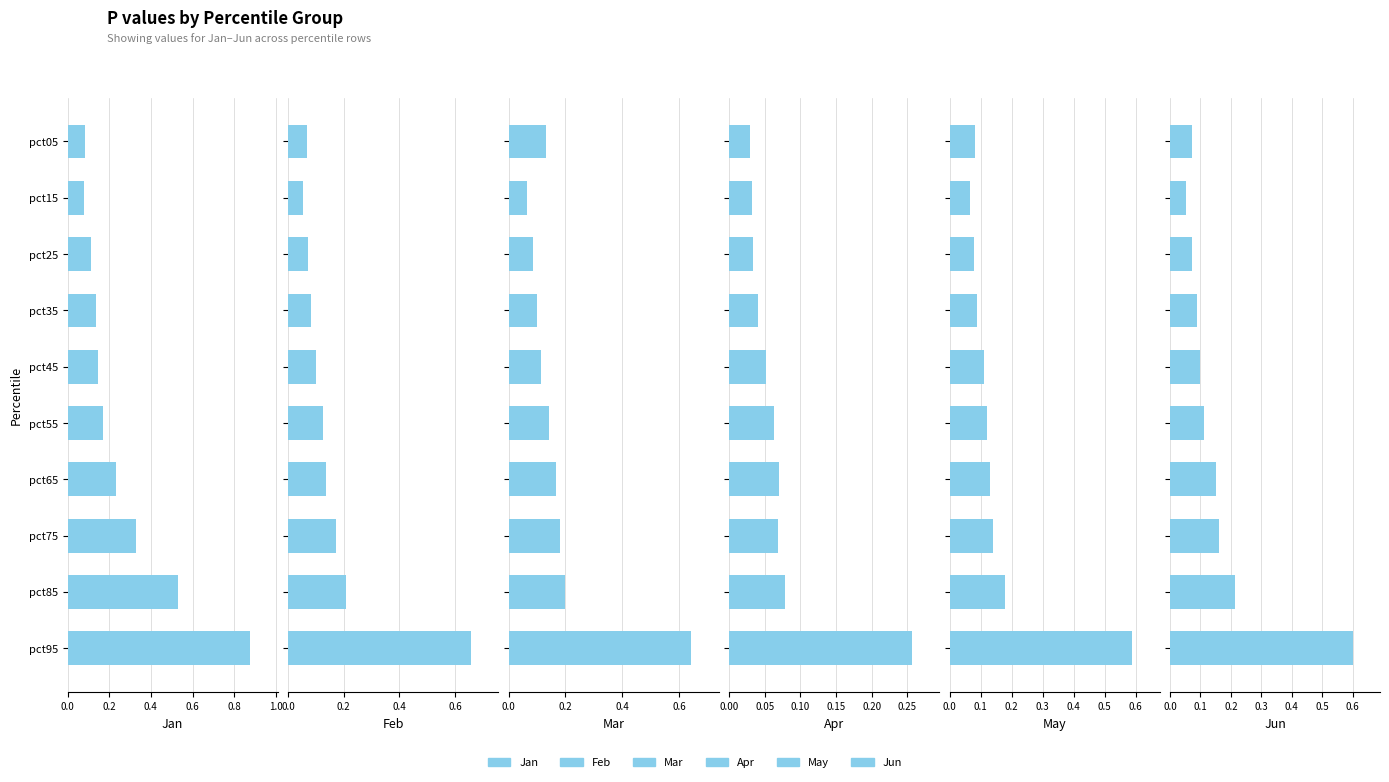

What are all the series names shown in the legend?

Jan, Feb, Mar, Apr, May, Jun